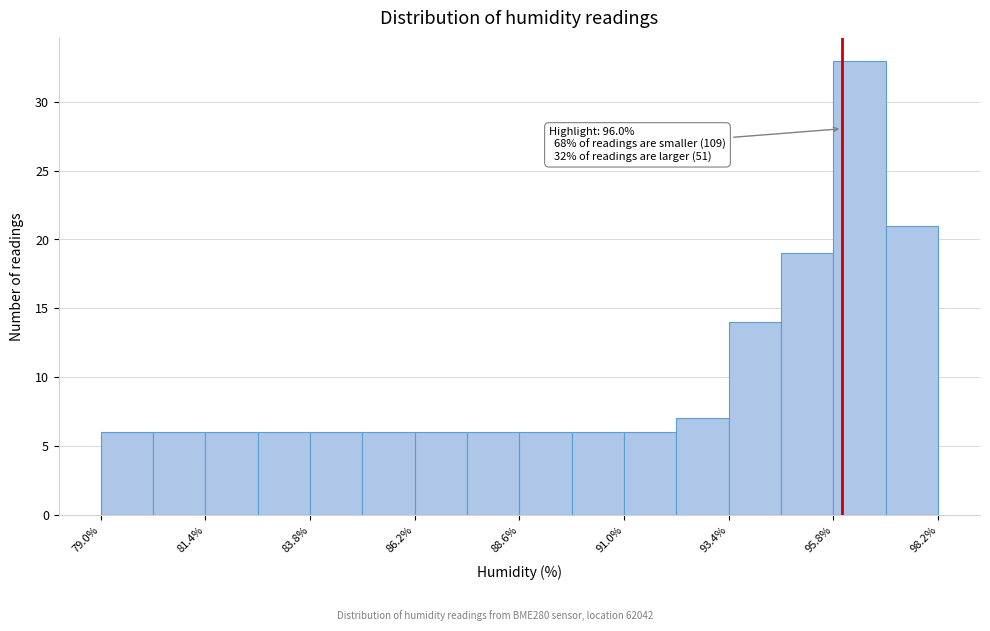

Around what value on the x-axis is the tallest bar? Give the approximate position of its centre, as read against the axis.

96.5